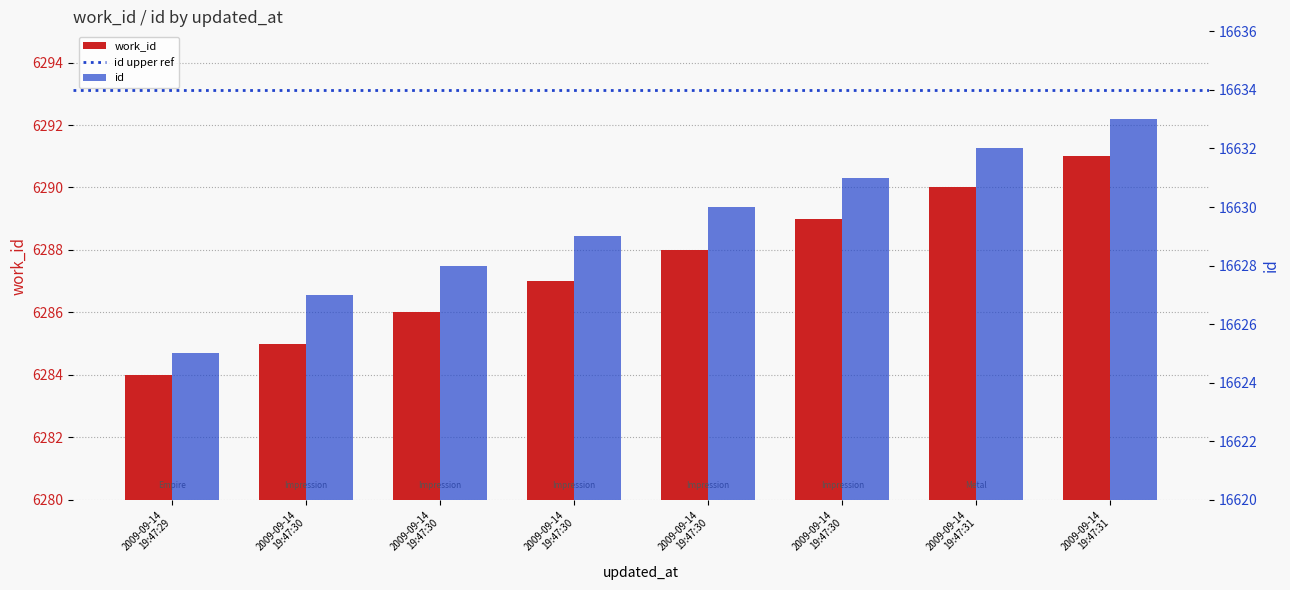

The work_id series shows 6286 at 2009-09-14
19:47:30. True or false?

True